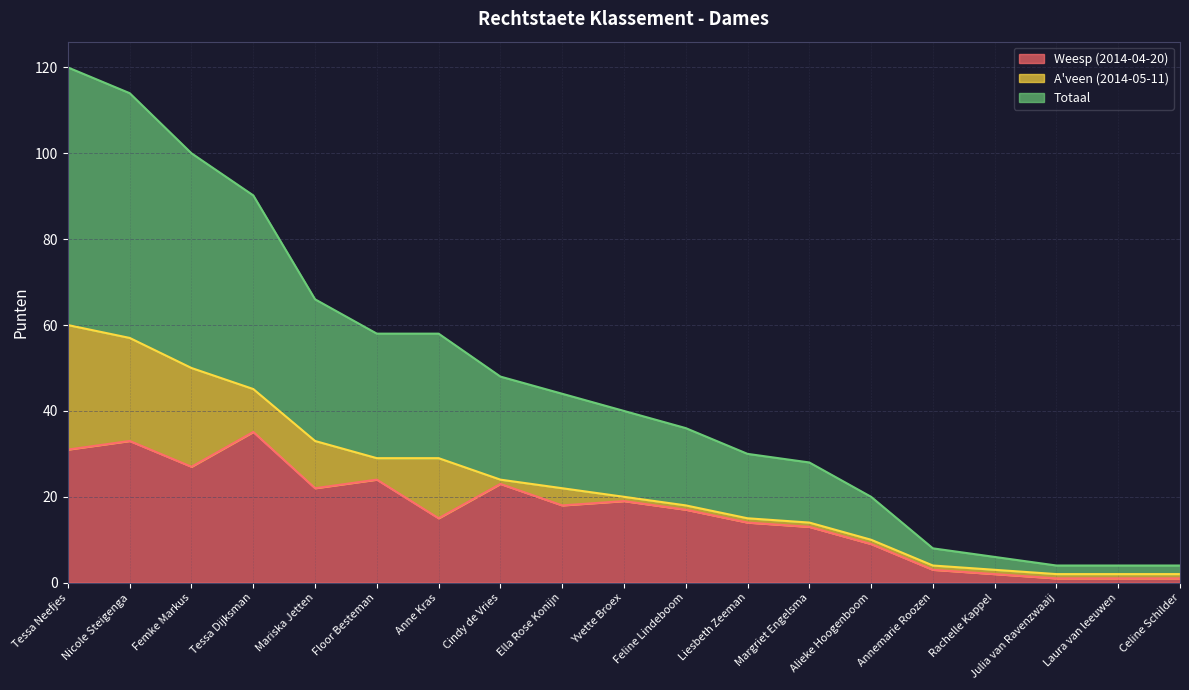

What is the lowest value of the Totaal series?

2.0